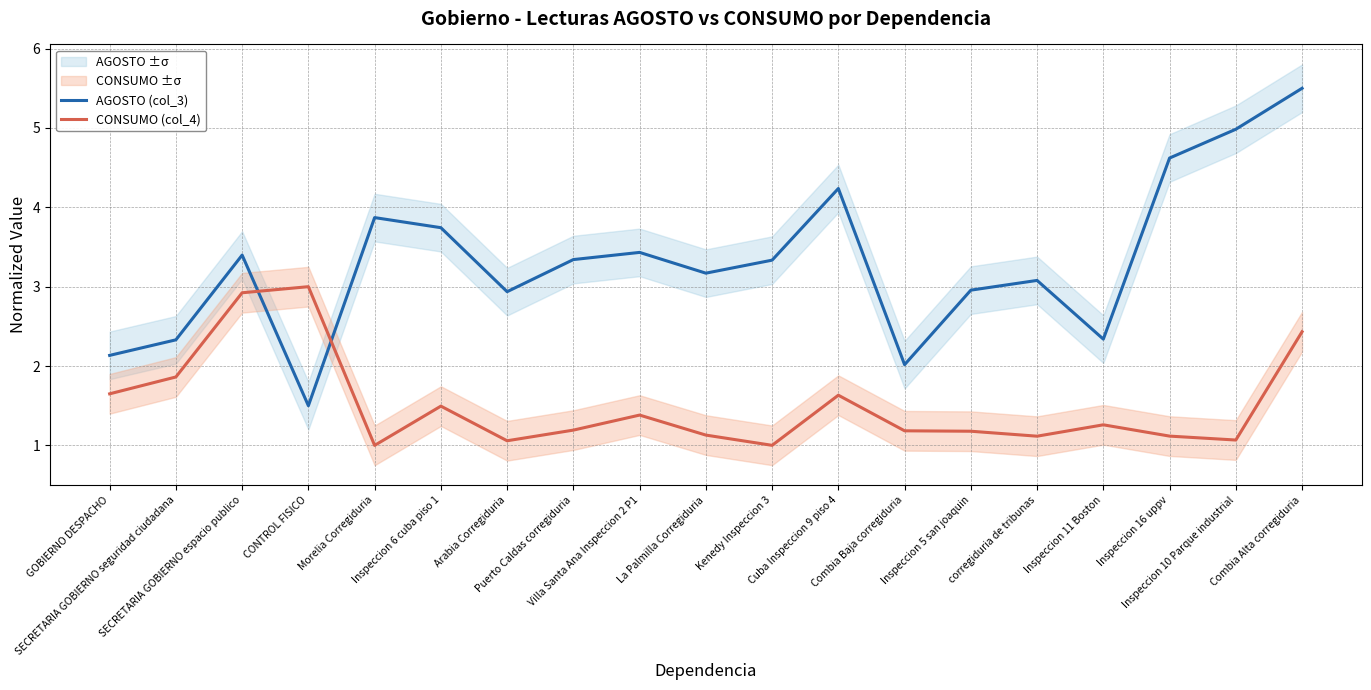

What is the difference between the CONSUMO (col_4) values at GOBIERNO DESPACHO and Kenedy Inspeccion 3?

0.6